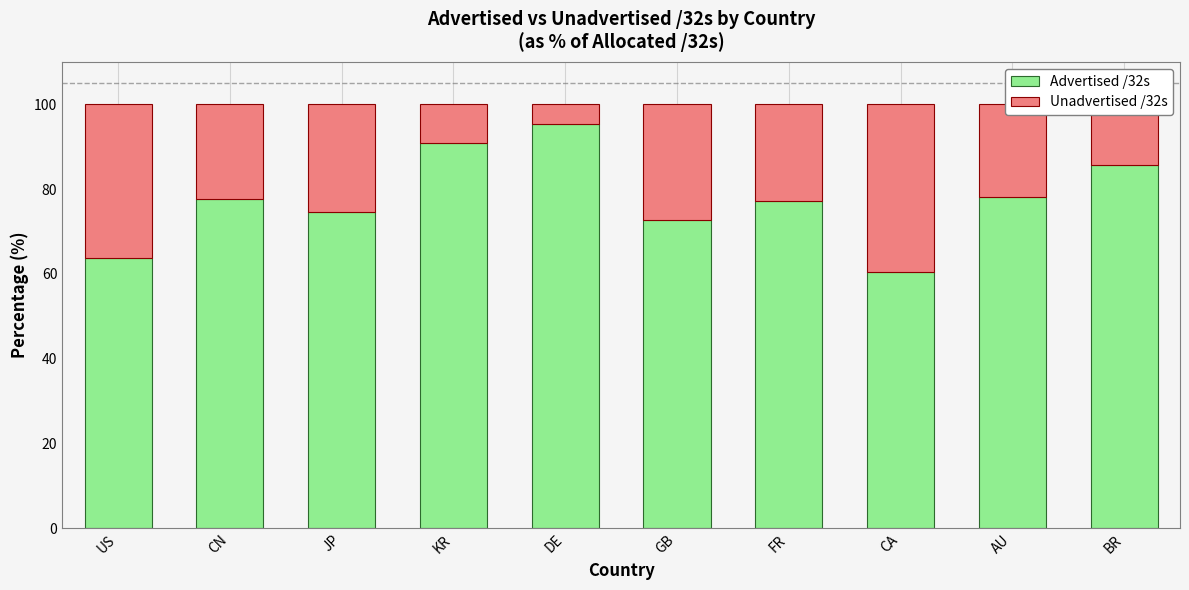

What is the difference between the Advertised /32s values at AU and GB?

5.6